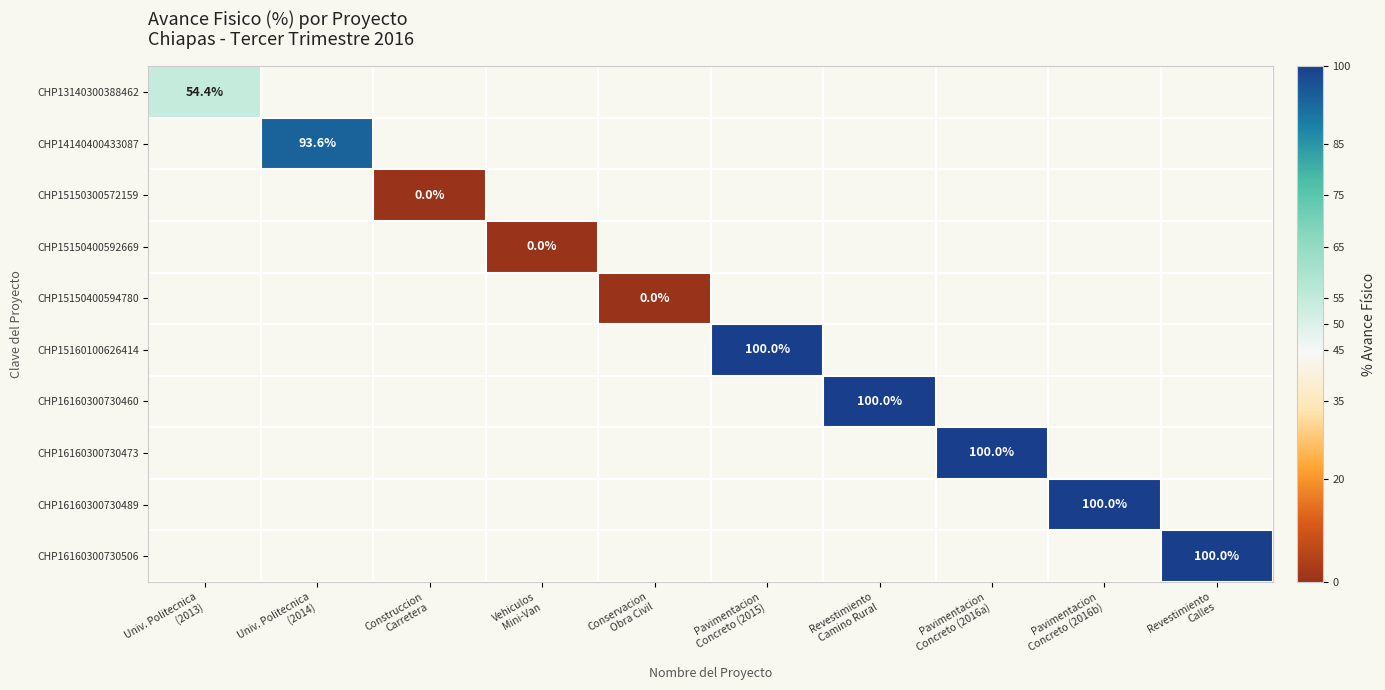

At Univ. Politecnica (2014), list the series in order from largest to smallest.

CHP13140300388462, CHP14140400433087, CHP15150300572159, CHP15150400592669, CHP15150400594780, CHP15160100626414, CHP16160300730460, CHP16160300730473, CHP16160300730489, CHP16160300730506